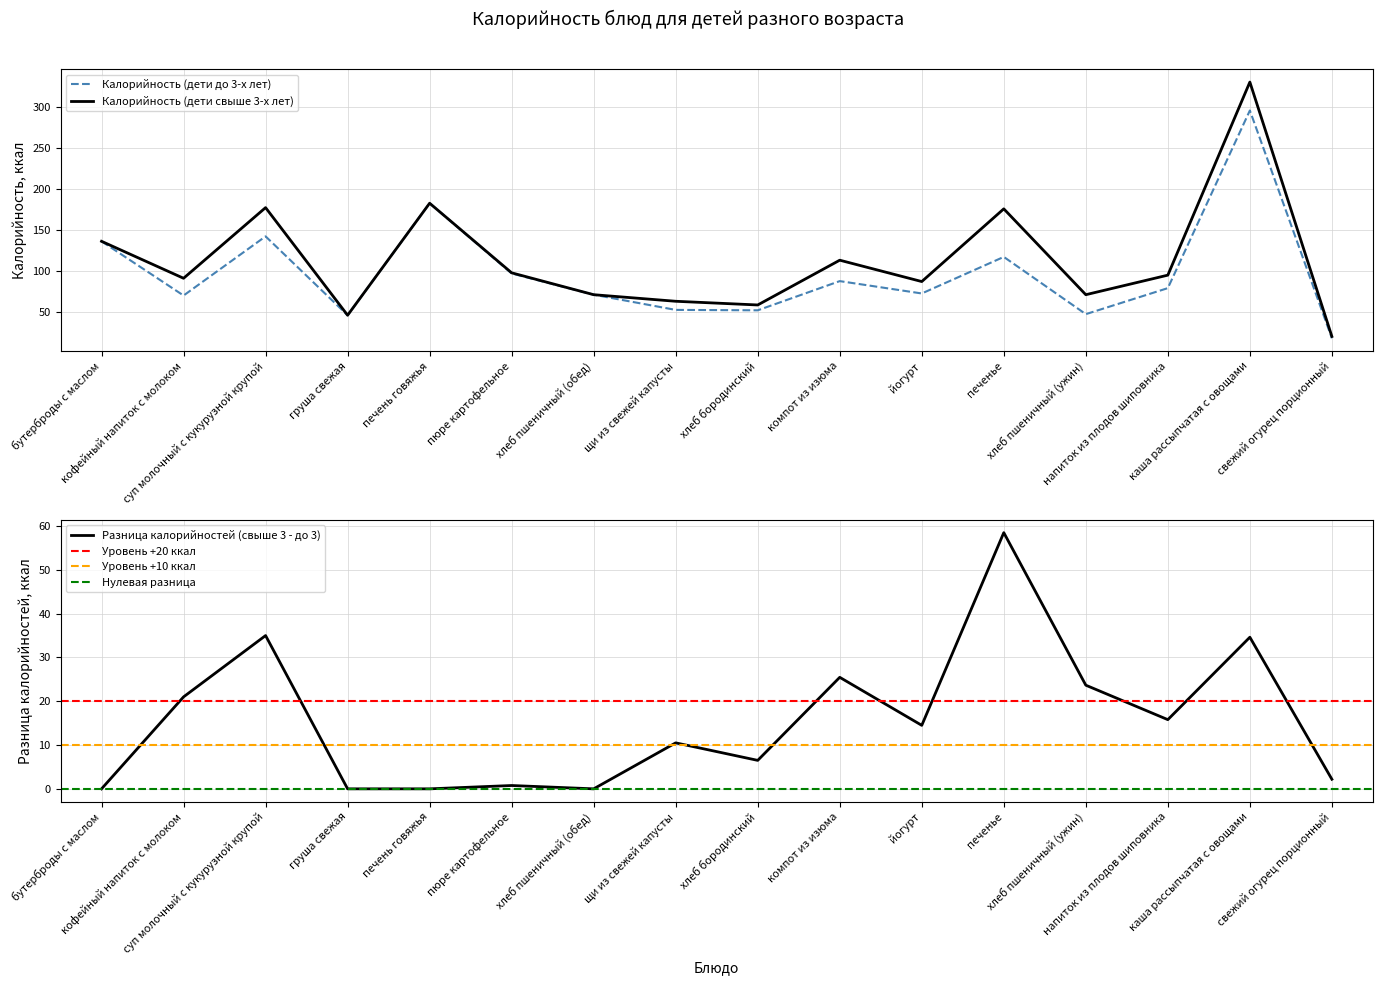

At how many categories does at least one series exceed 302?

1